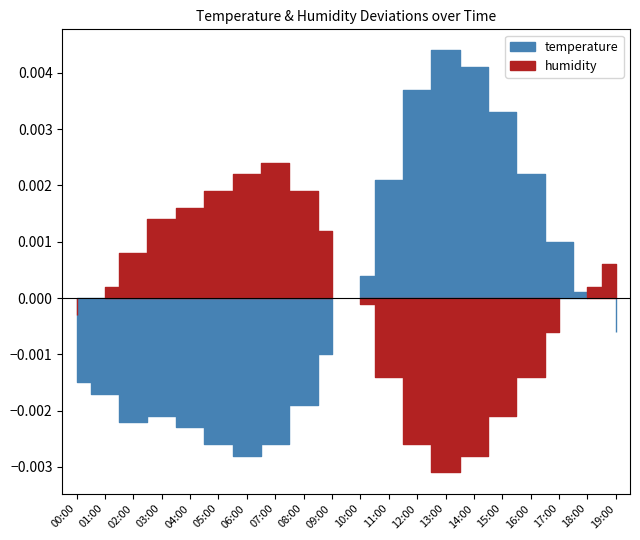

Between 06:00 and 17:00, which series saw the biggest shift?

temperature